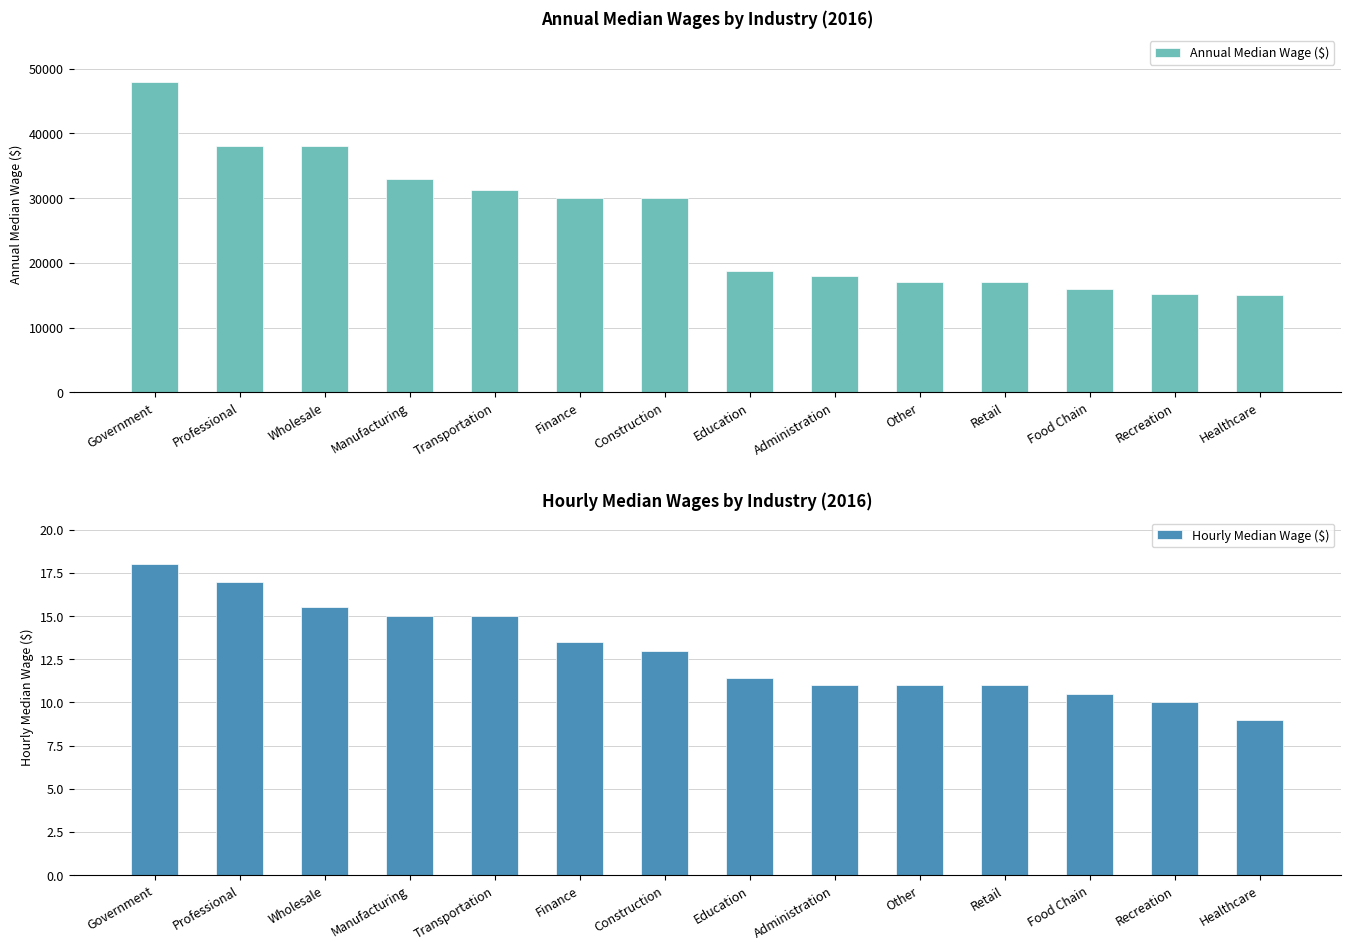

What position from the right is Recreation?

2